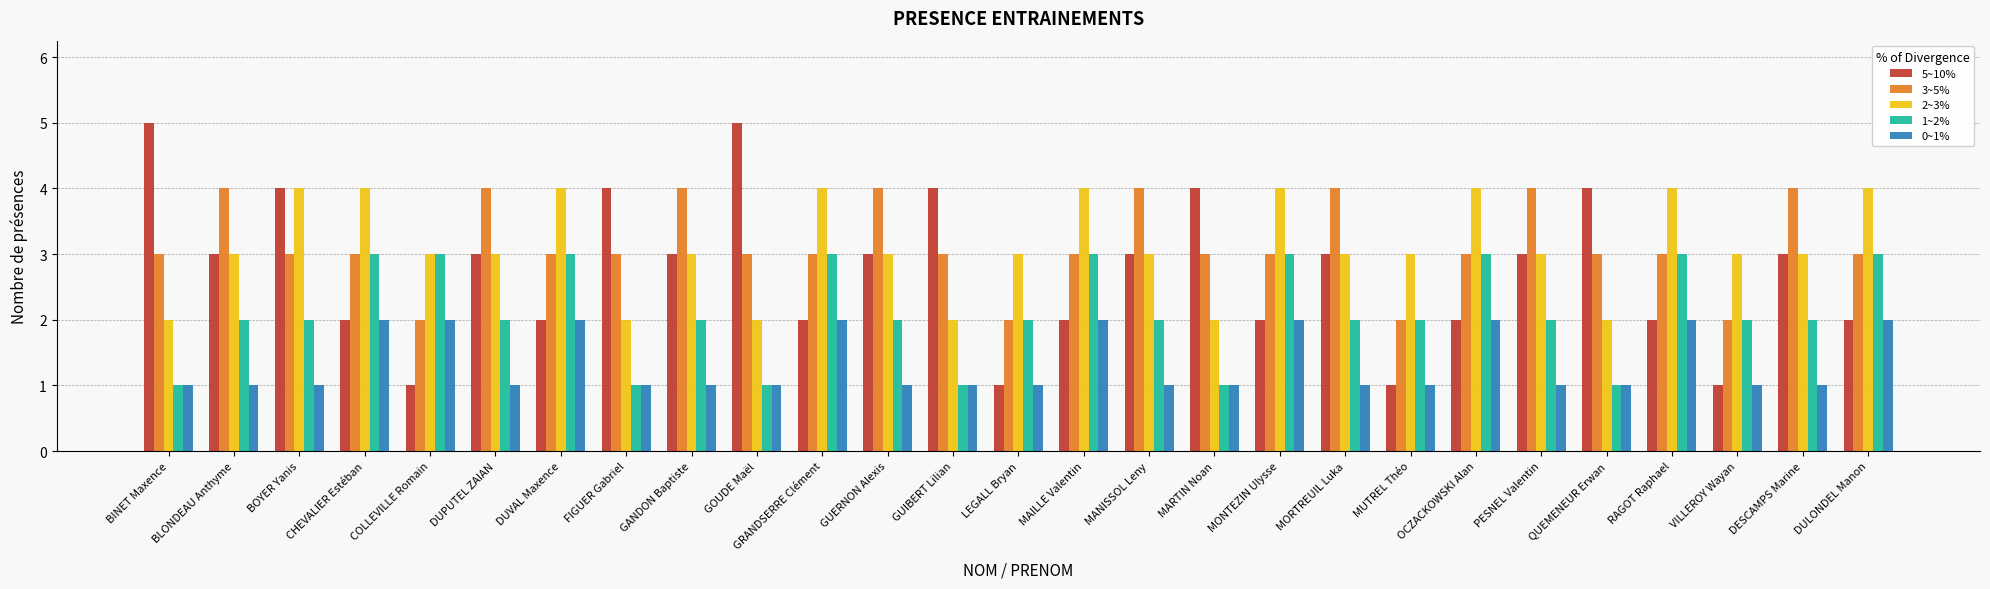

What is the total value across all series at CHEVALIER Estéban?

14